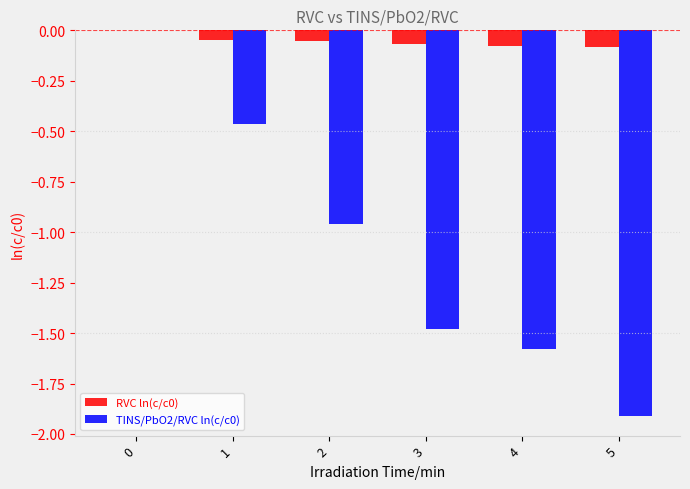

What is the sum of all TINS/PbO2/RVC ln(c/c0) values?

-6.4